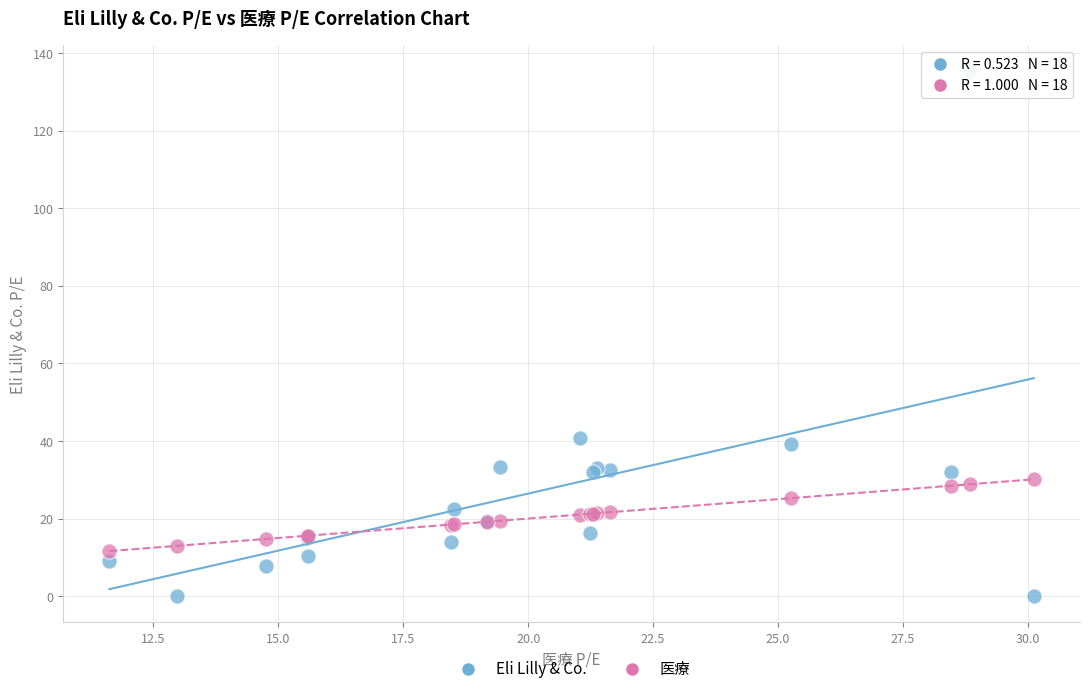

Which series contains the highest Y value?

Eli Lilly & Co.